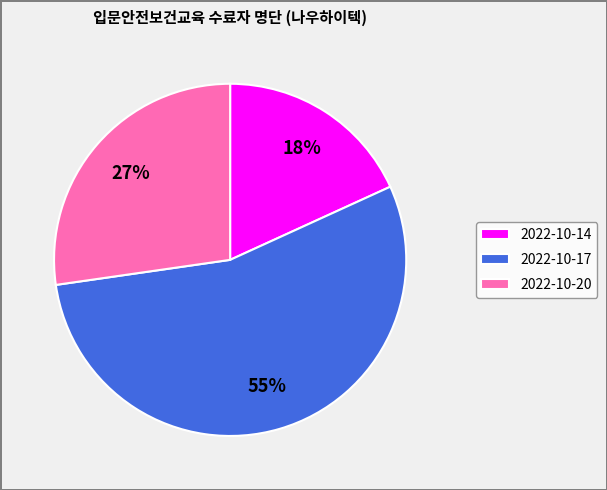

Which slice is the largest?

2022-10-17